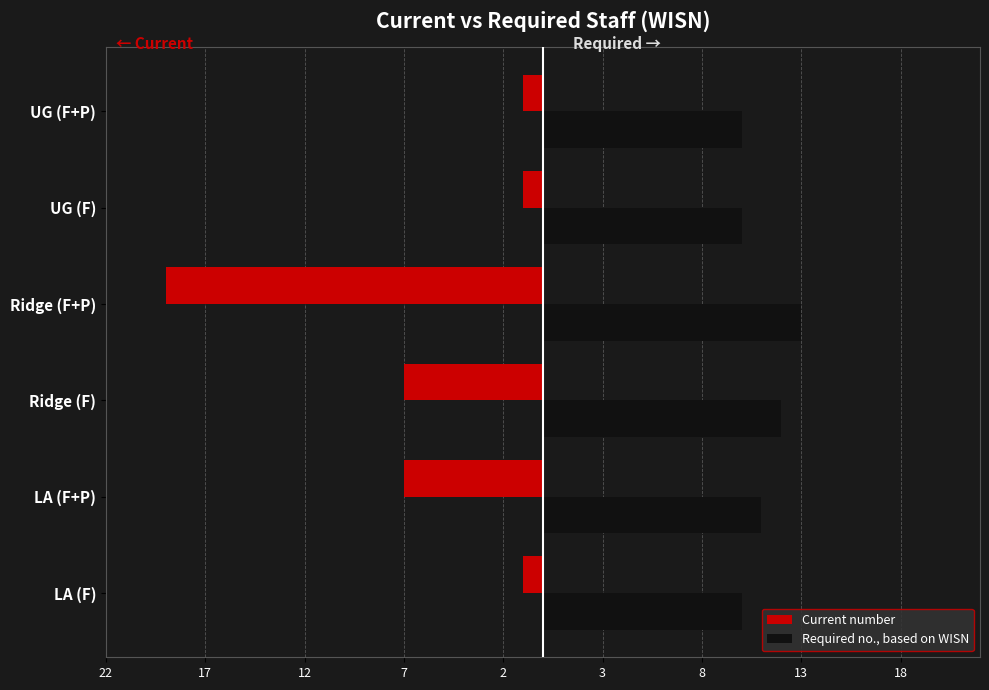

What are all the series names shown in the legend?

Current number, Required no., based on WISN